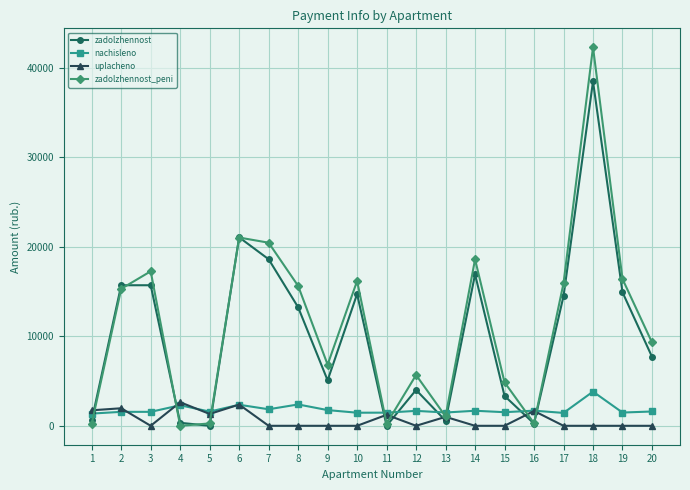

What is the sum of all uplacheno values?

13905.3